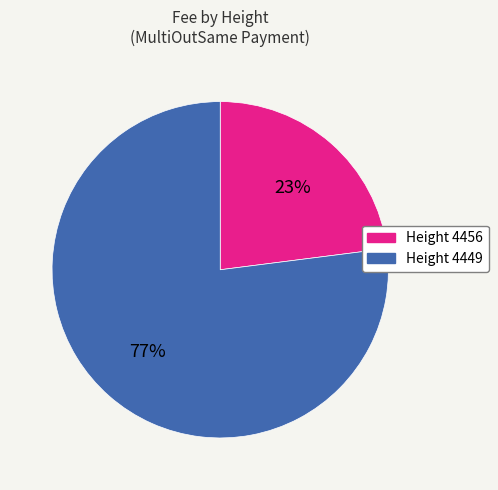

To the nearest percent, what is the difference between the largest and smallest slice percentages?

54%